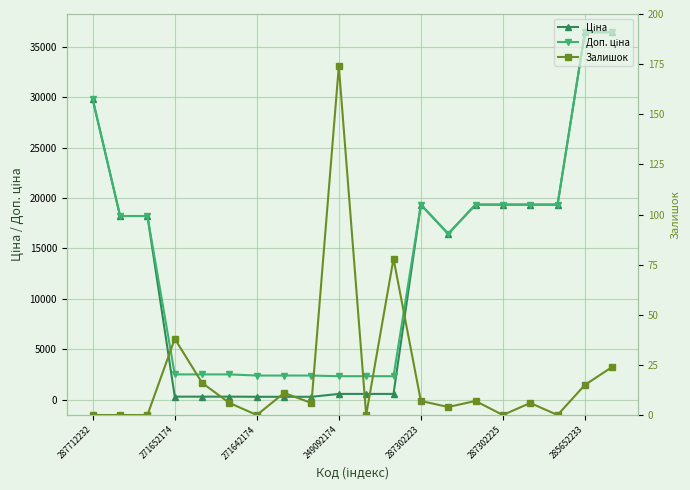

How many data points in Залишок are less than 6?

8